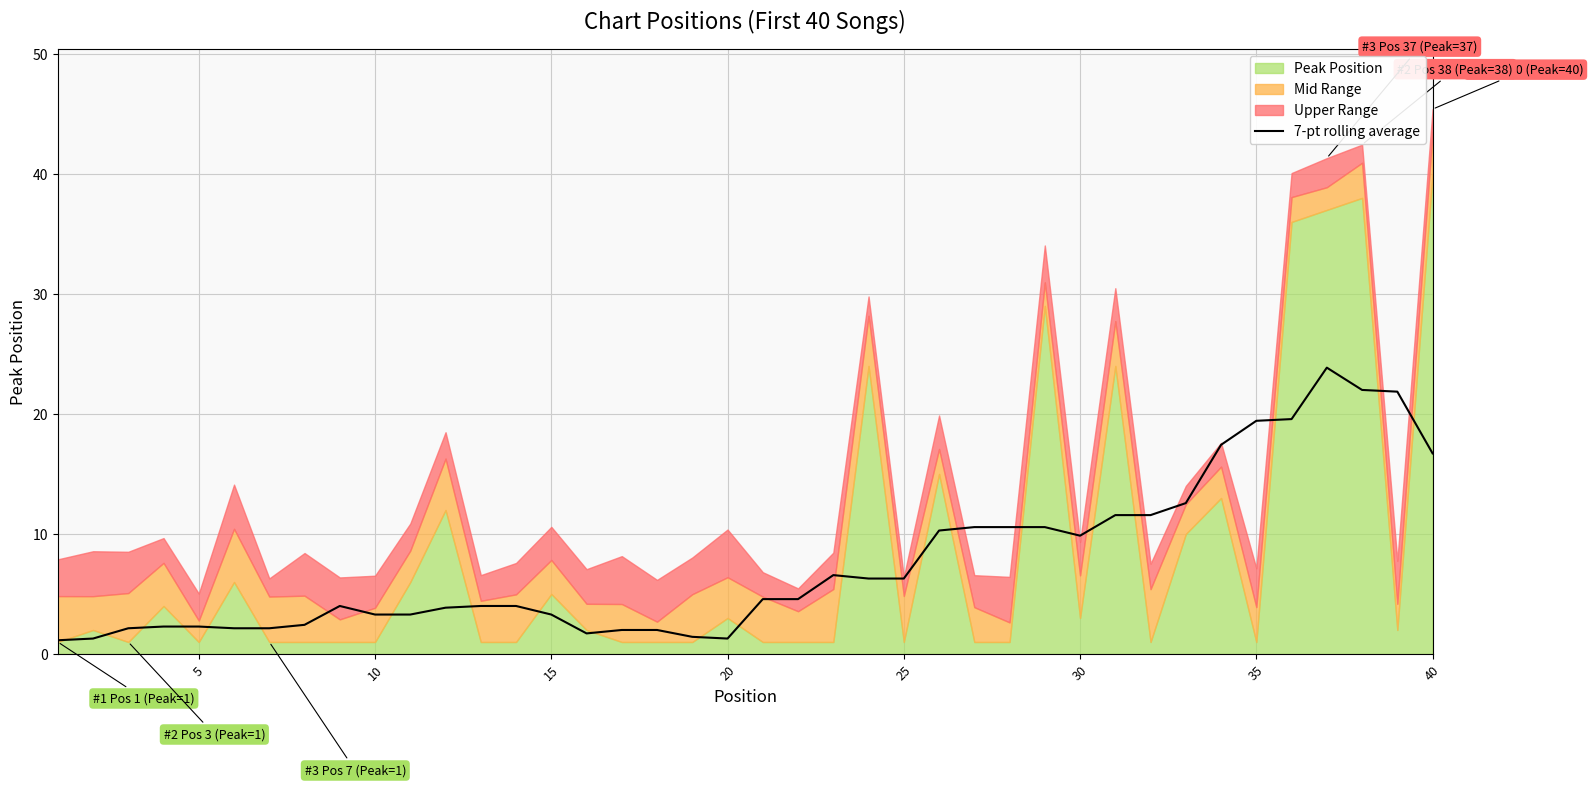

What is the difference between the maximum and second lowest values?

22.6